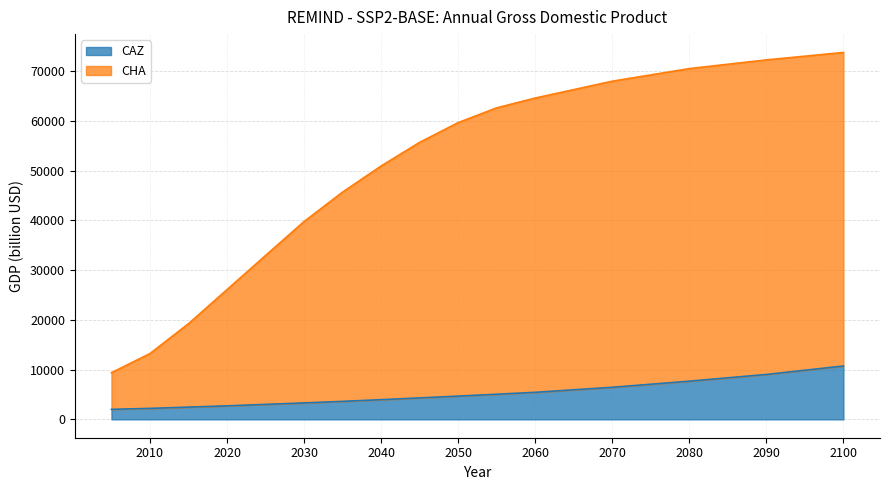

Between 2100 and 2055, which is larger?

2100